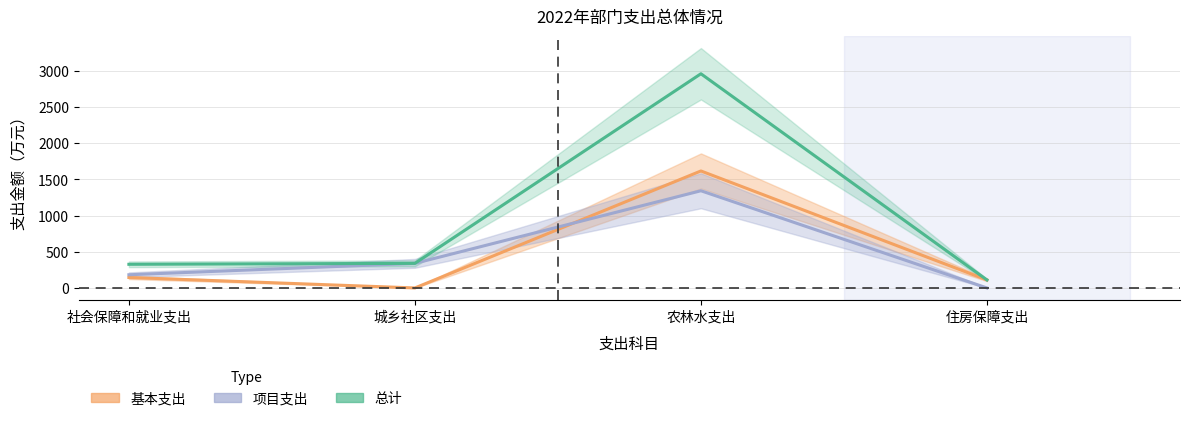

What is the total value across all series at 住房保障支出?

221.5